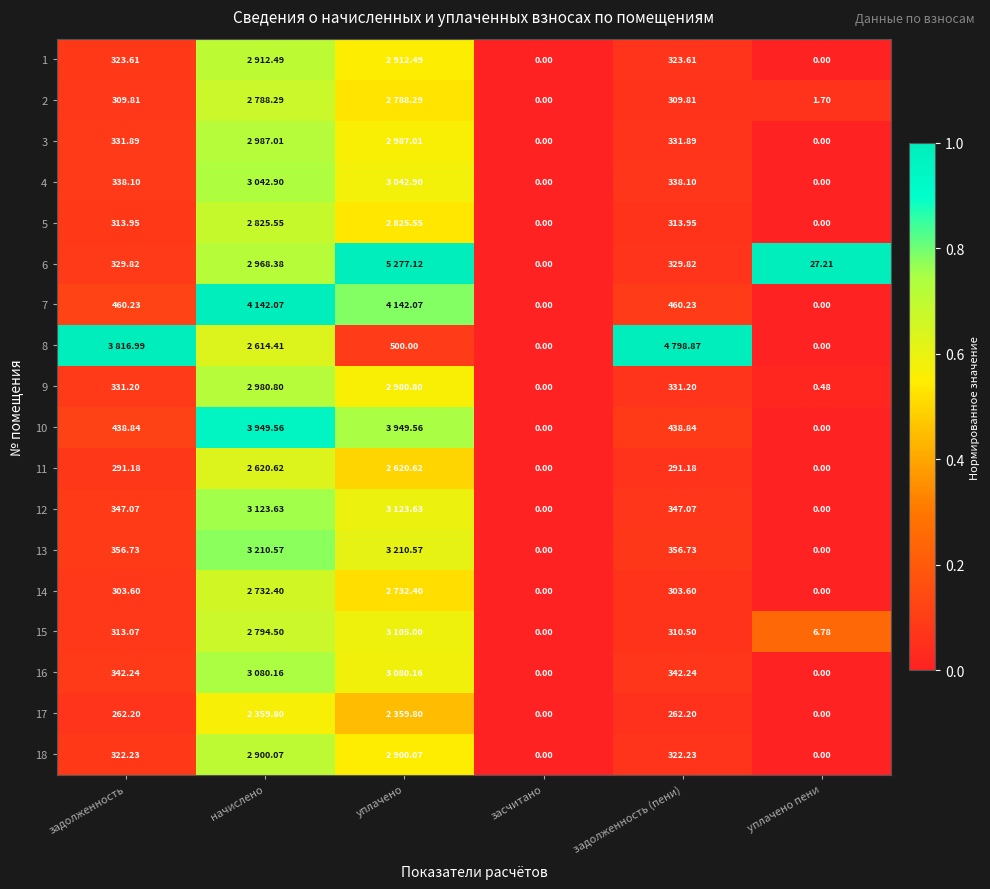

At which category is the sum across all series the highest?

начислено